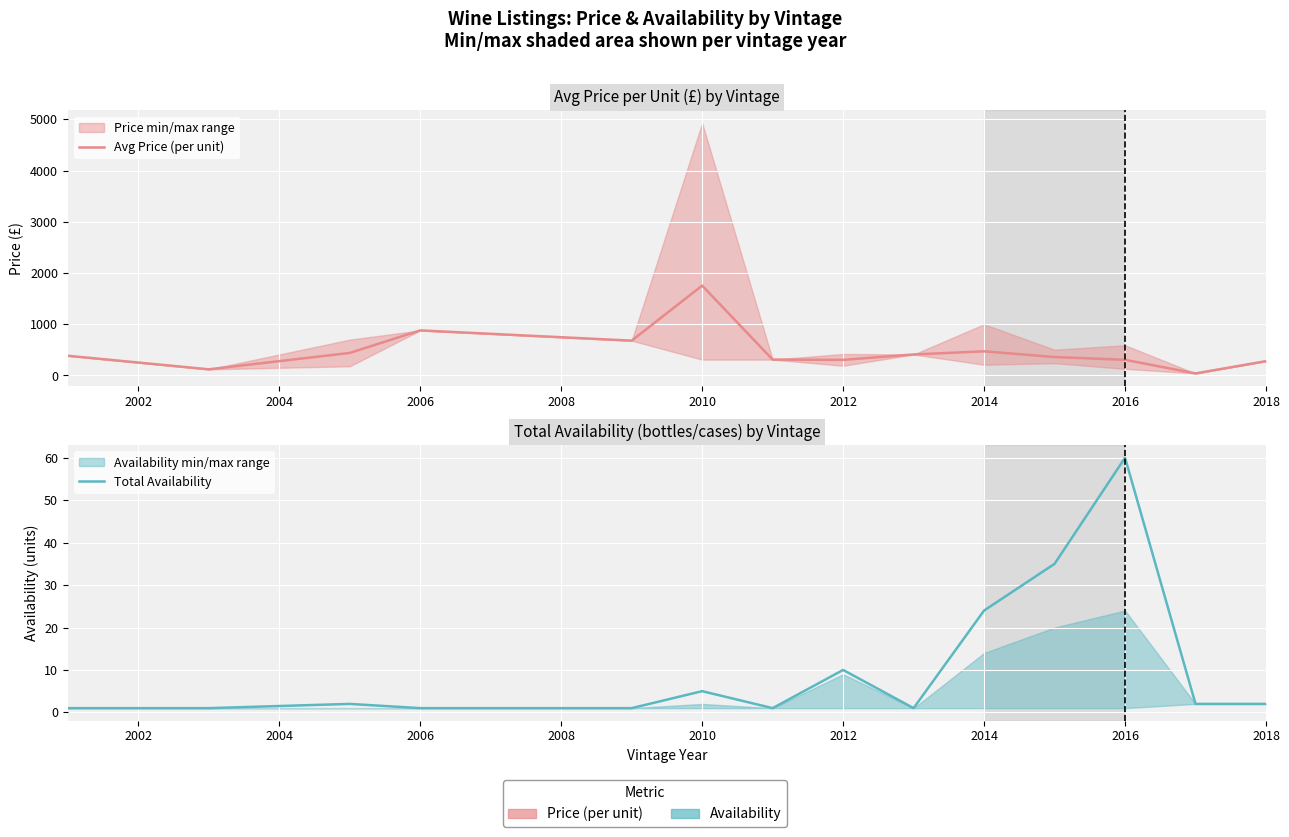

Is it true that Avg Price (per unit) equals 1382.8 at 2006?

False